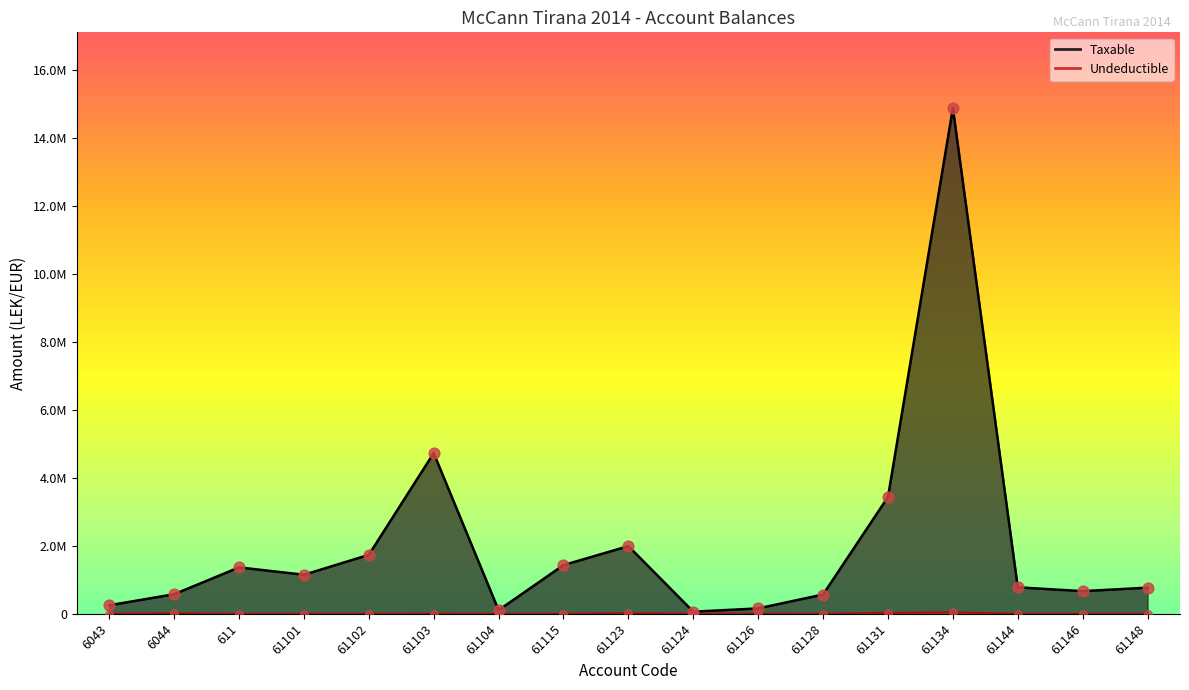

Which series contains the lowest Y value?

Undeductible